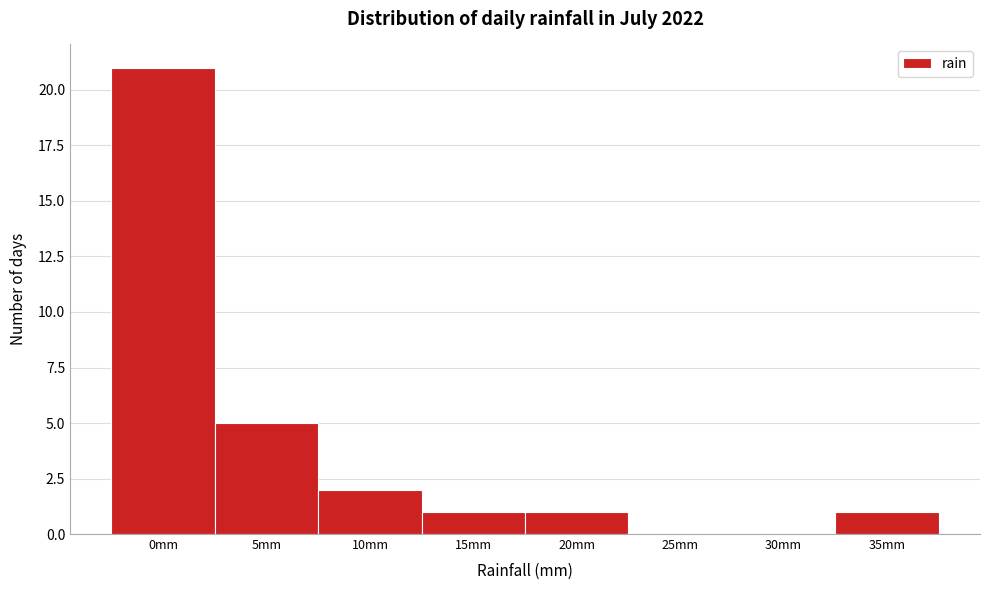

Reading left to right, what are all the values shown in this chart?

0mm=21	5mm=5	10mm=2	15mm=1	20mm=1	25mm=0	30mm=0	35mm=1